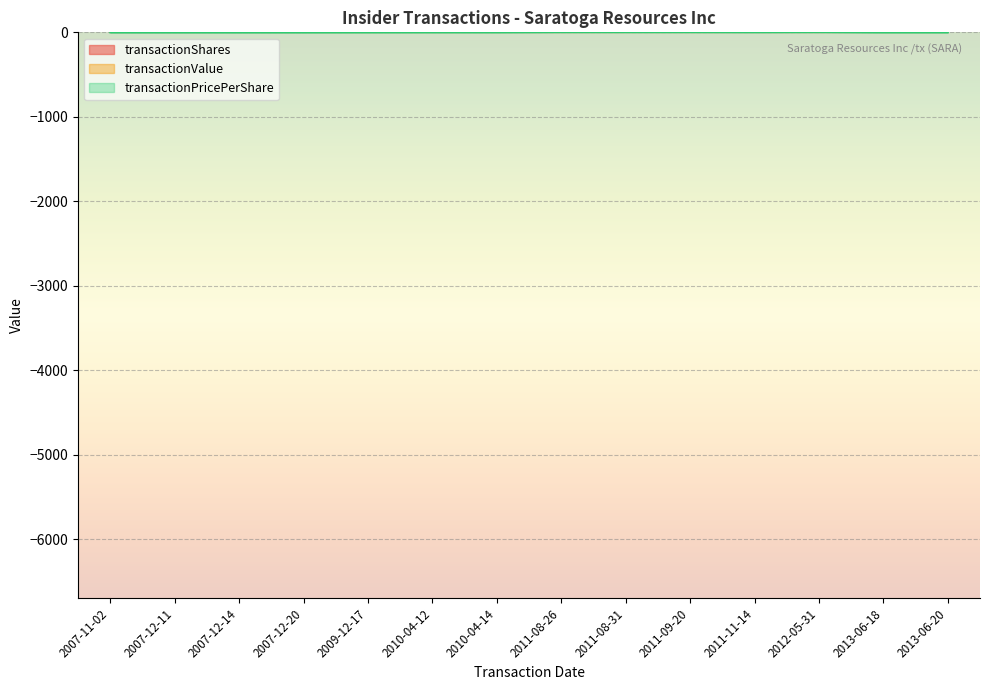

Which has a higher value, 2010-04-14 or 2013-06-20?

2013-06-20